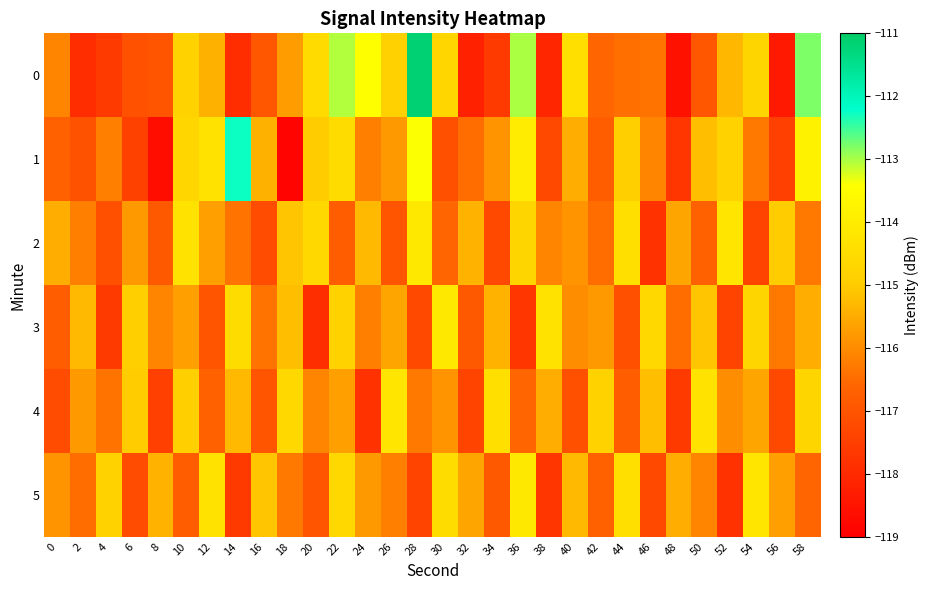

What is the total value across all series at 48?

-701.5